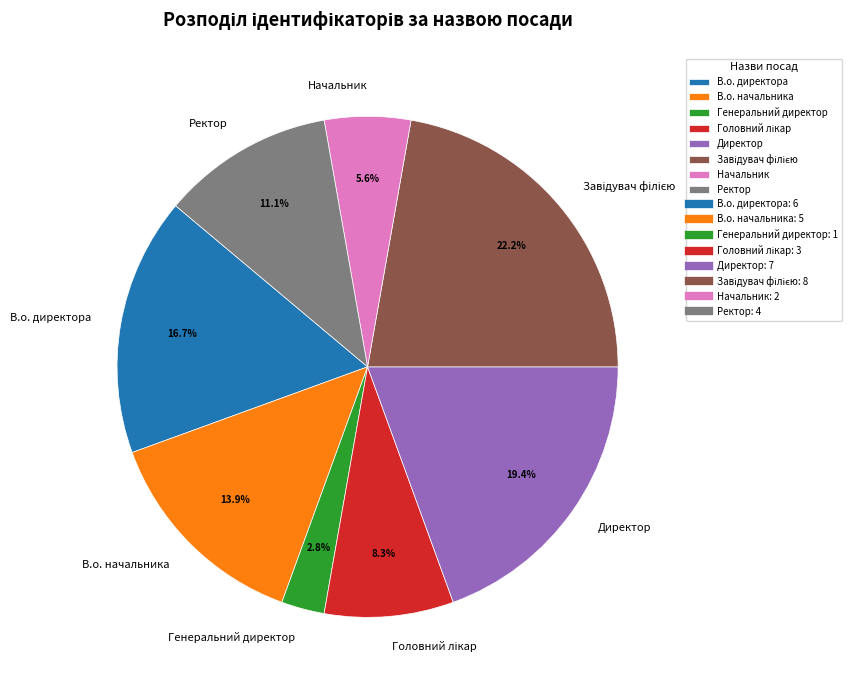

Is there a majority slice in this chart?

No